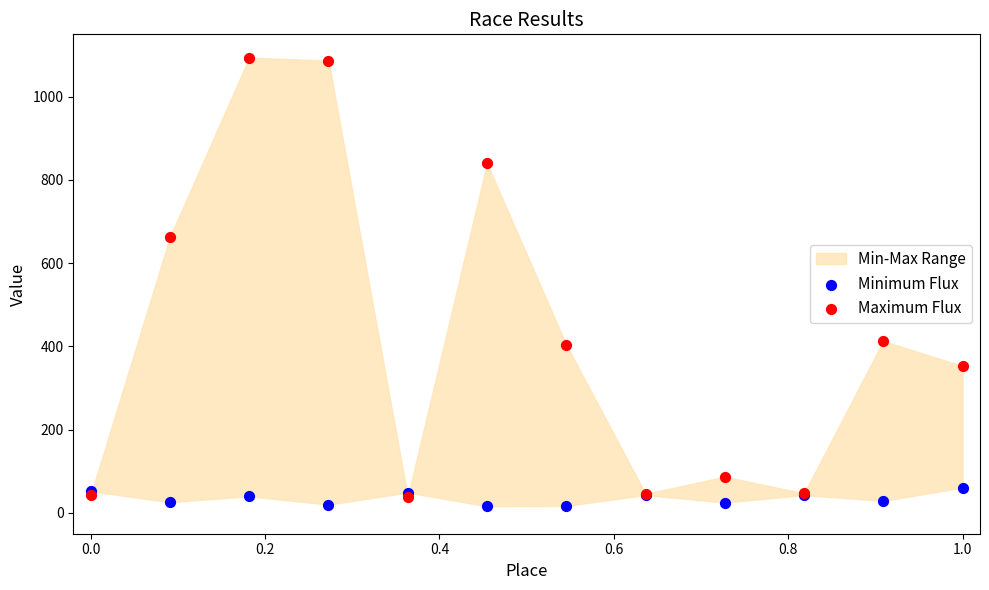

Across all series, what Y value is closest to 555?

663